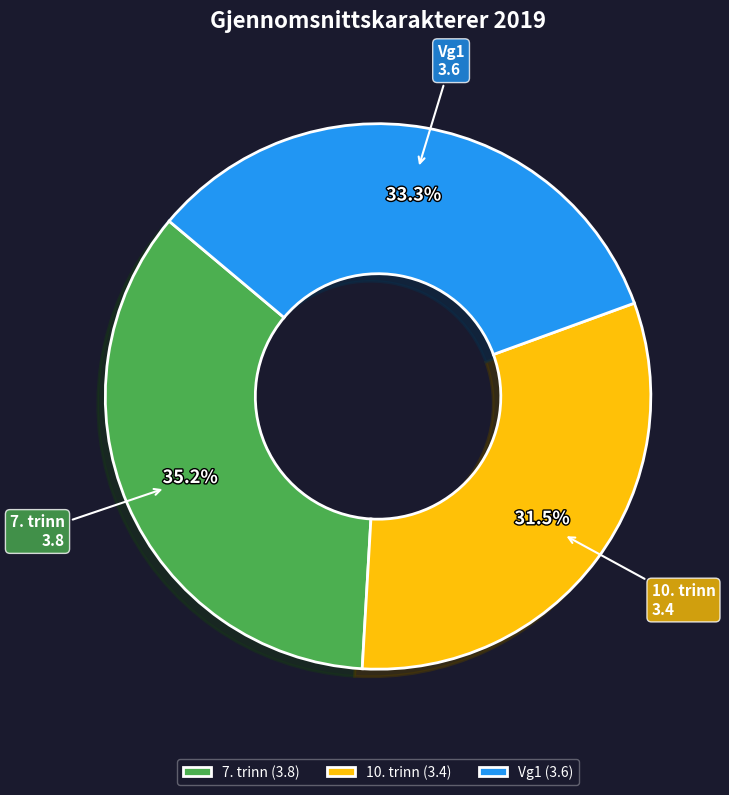

Approximately how many times larger is the value at Vg1 compared to 10. trinn?

1.1